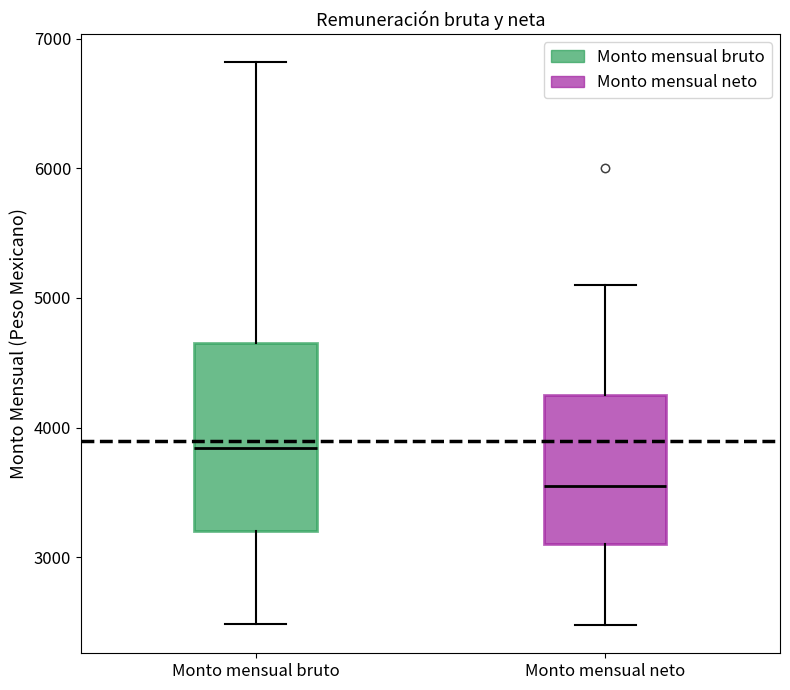

Reading left to right, transcribe this box plot: for each box, give where its median line is, the range the box spans, and where its two whiskers end, as read against the y-axis. The values are not printed on the chart, so give them approximately, as read against the axis.

Monto mensual bruto: median 3800, box 3200 to 4700, whiskers 2500 to 6800
Monto mensual neto: median 3600, box 3100 to 4300, whiskers 2500 to 5100